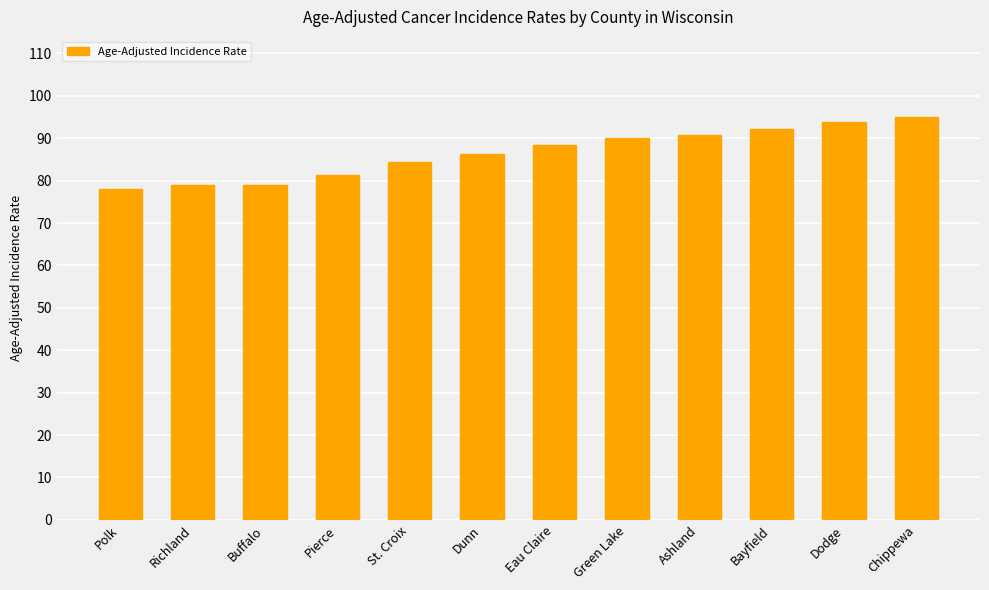

Which has a higher value, St. Croix or Richland?

St. Croix